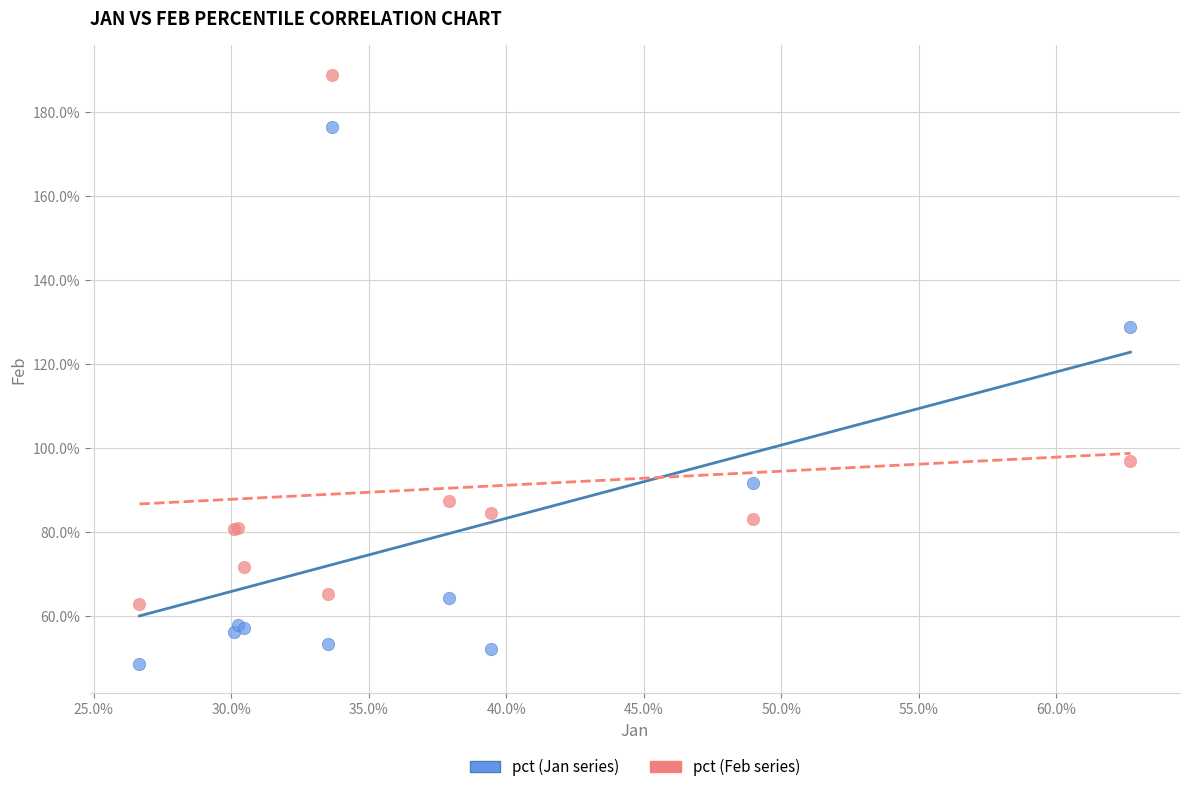

Which series reaches the maximum Y coordinate?

pct (Feb series)